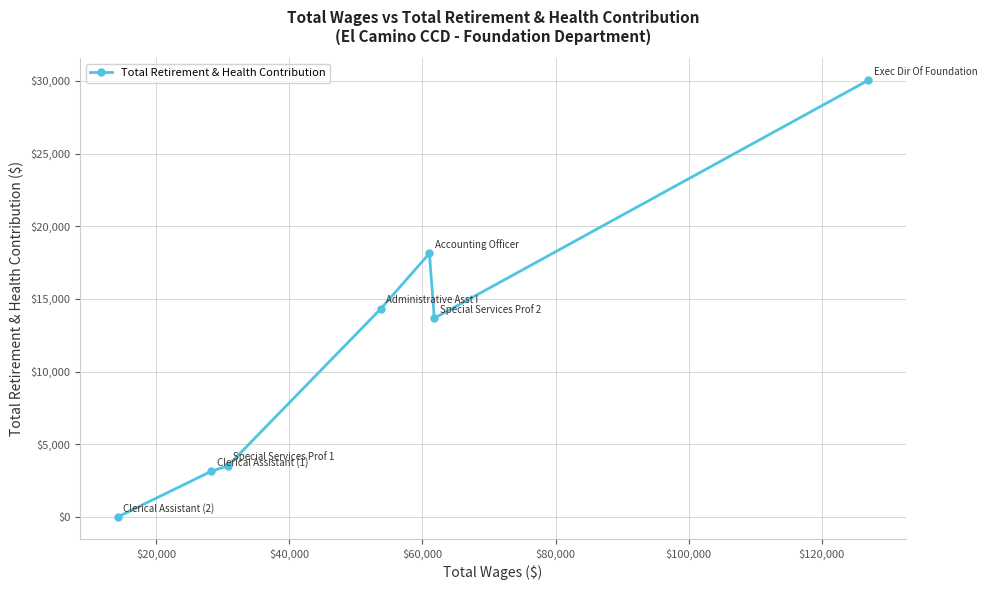

What is the difference between the second highest and second lowest values?

14981